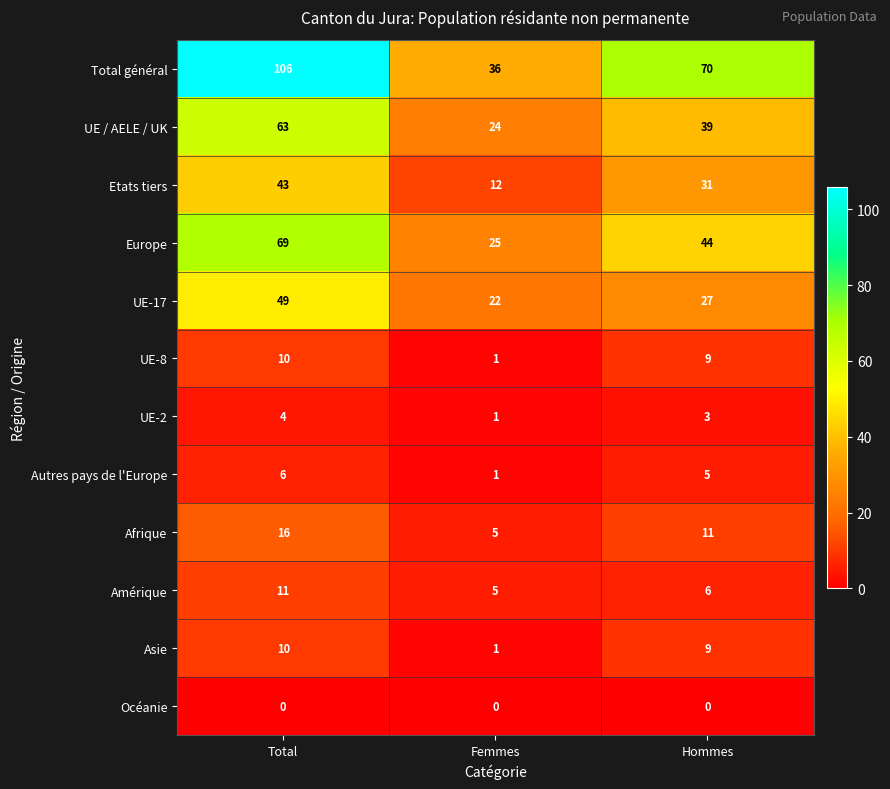

At which category is the sum across all series the highest?

Total